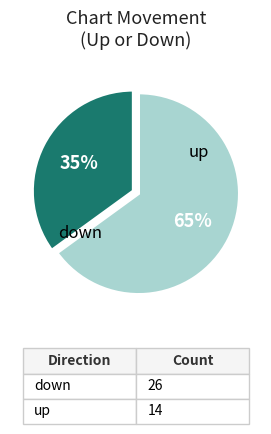

To the nearest percent, what is the average slice percentage?

50%